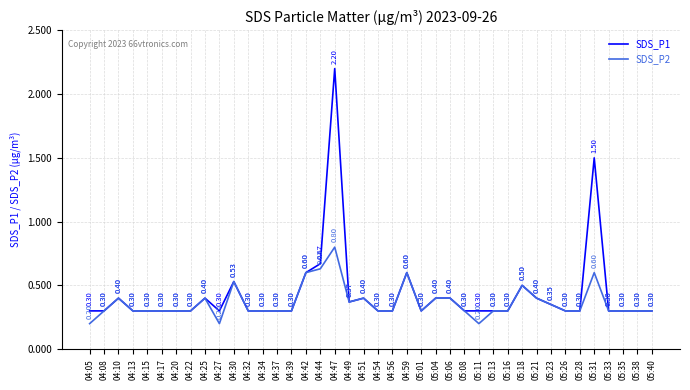

What is the sum of all SDS_P2 values?

14.6